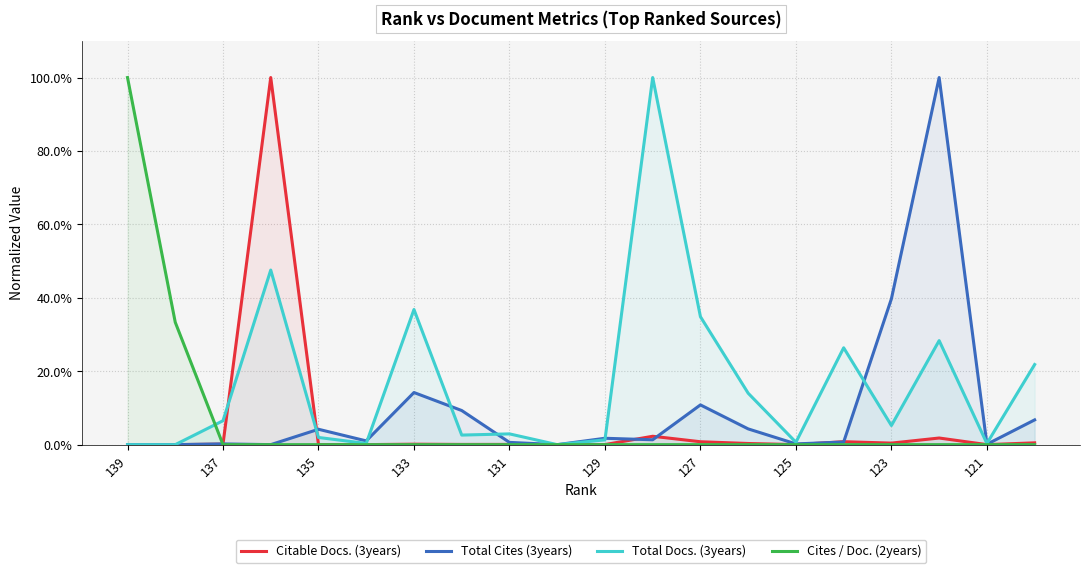

List the series in order of their peak value, lowest first.

Citable Docs. (3years), Total Cites (3years), Total Docs. (3years), Cites / Doc. (2years)